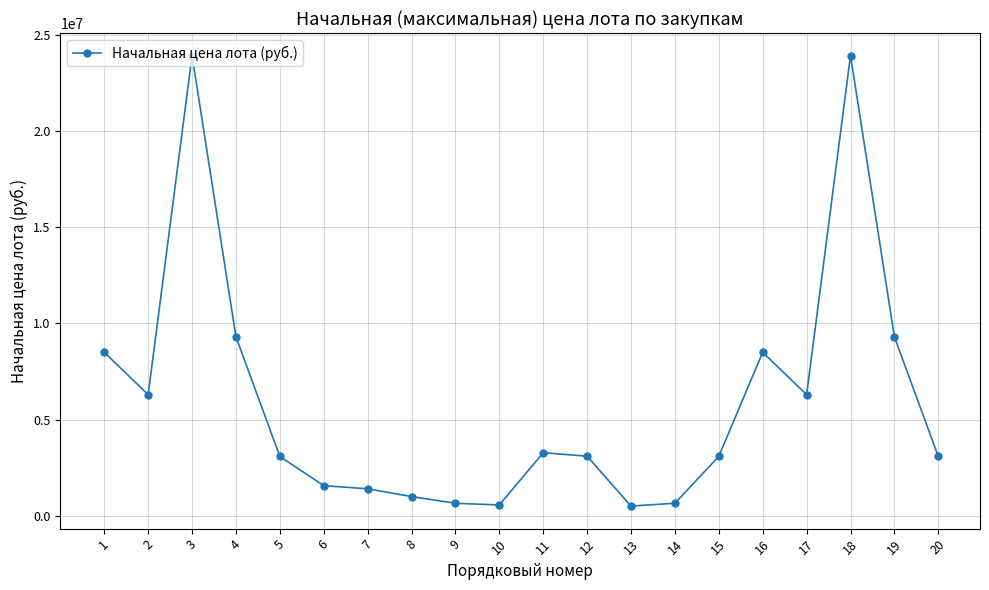

What is the approximate value at 10, to the nearest 10?

560000